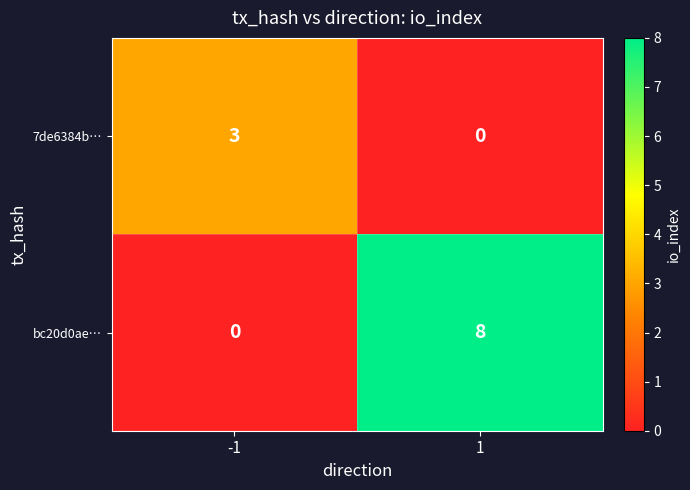

What is the sum of all 7de6384b… values?

3